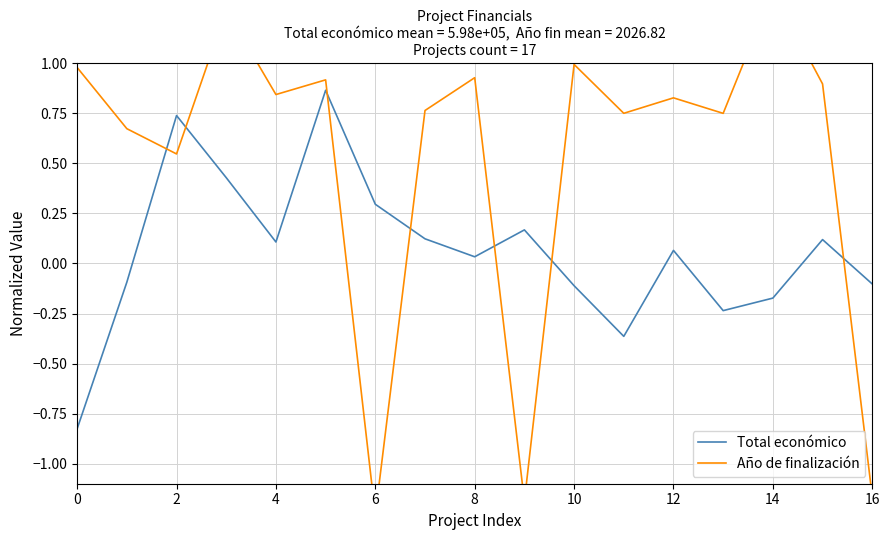

The value of Total económico at 16 is -0.1. True or false?

True